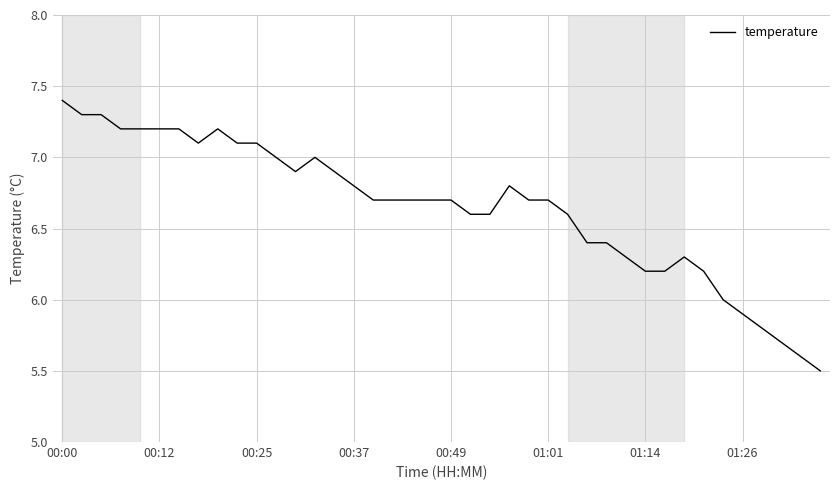

What is the minimum value shown in the chart?

5.5